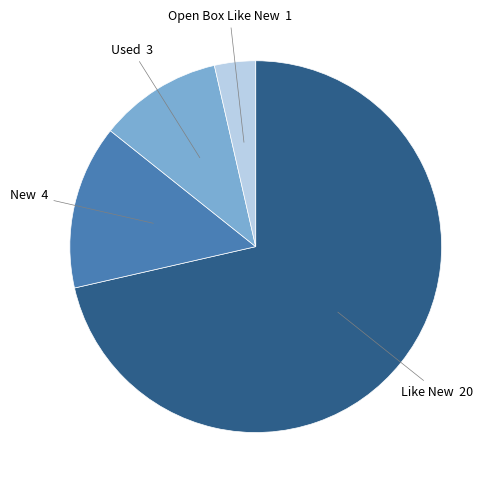

Do New and Used together represent more than half of the pie?

No